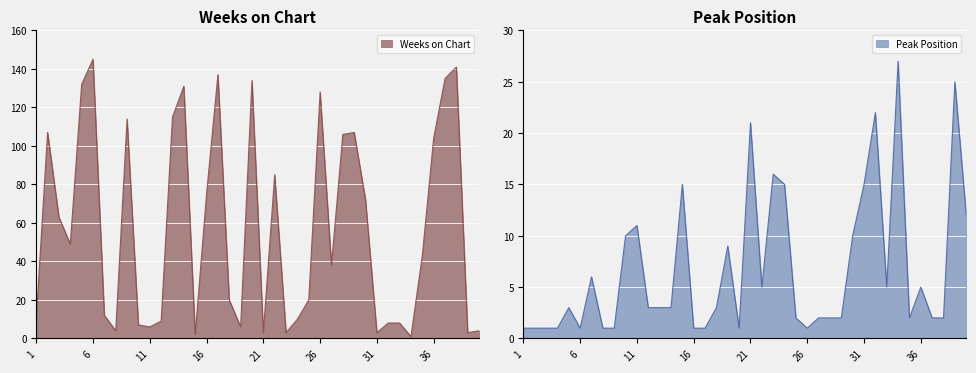

List the series in order of their peak value, lowest first.

Peak Position, Weeks on Chart